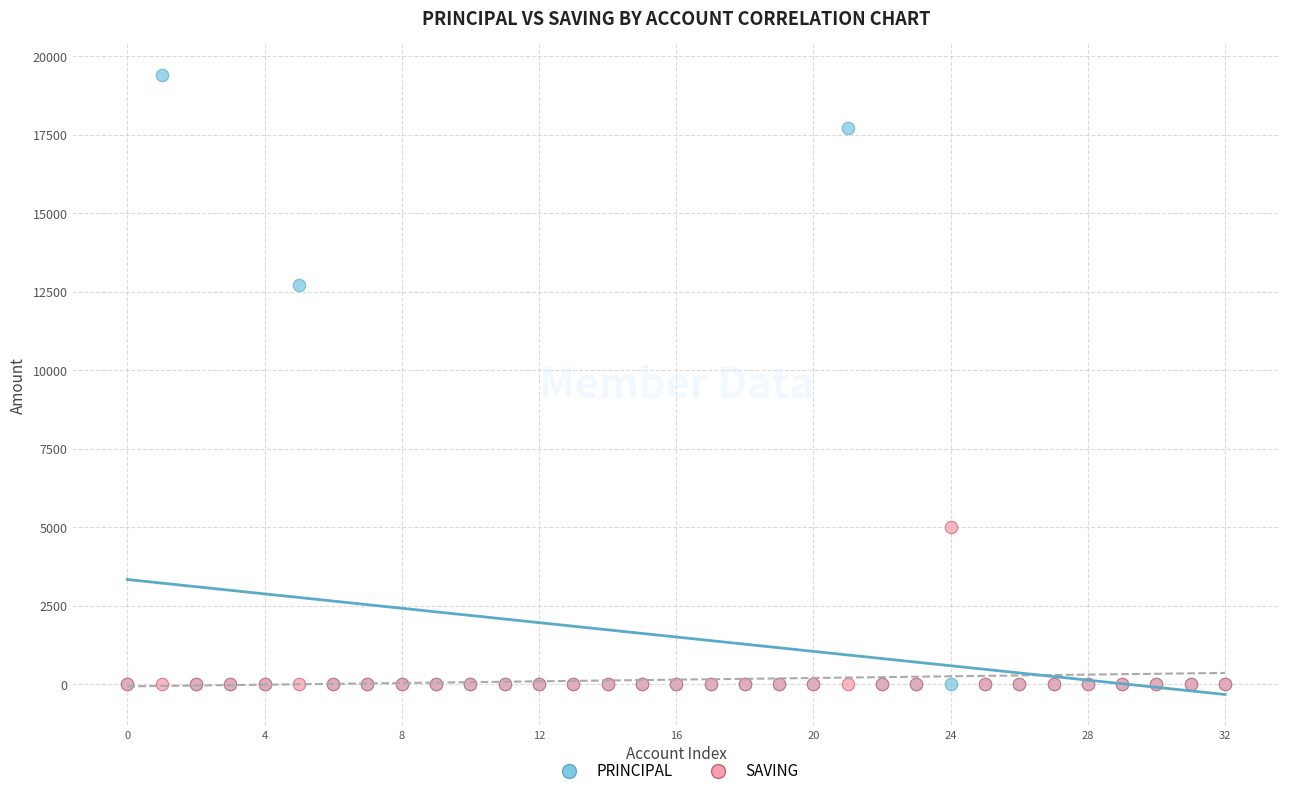

In the PRINCIPAL series, what Y value is closest to 9700?

12700